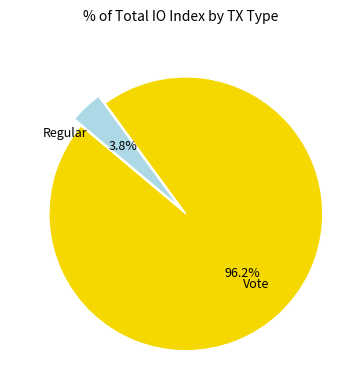

Is there any slice that represents more than half of the pie?

Yes